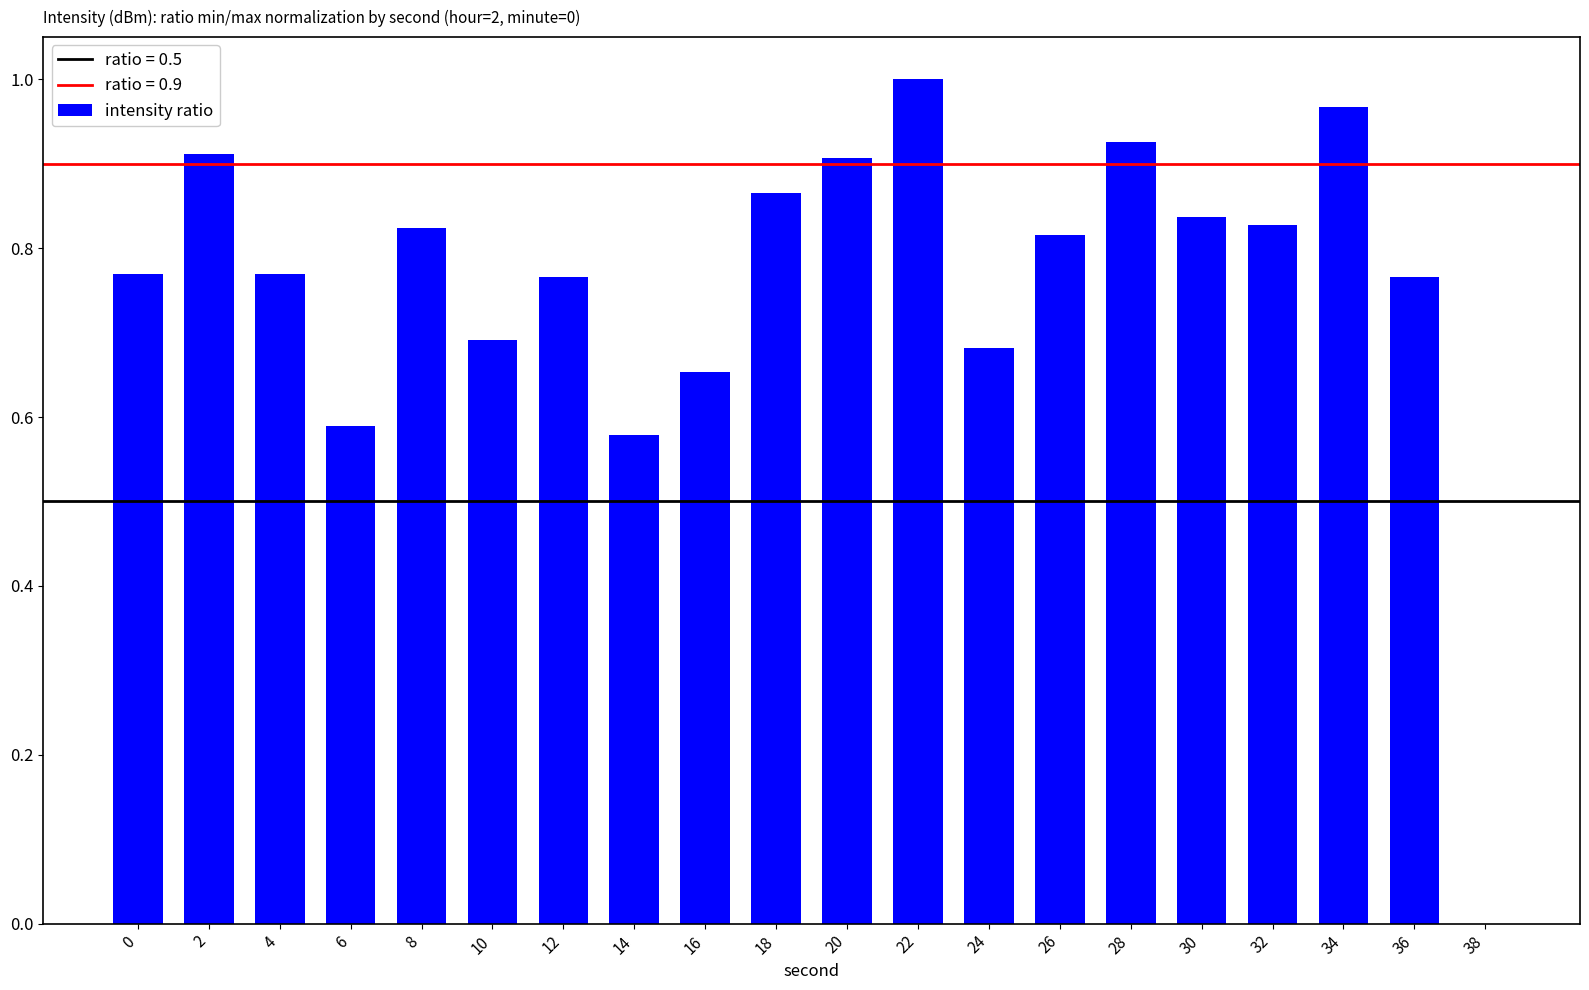

At which category does the chart reach its peak across all series?

22